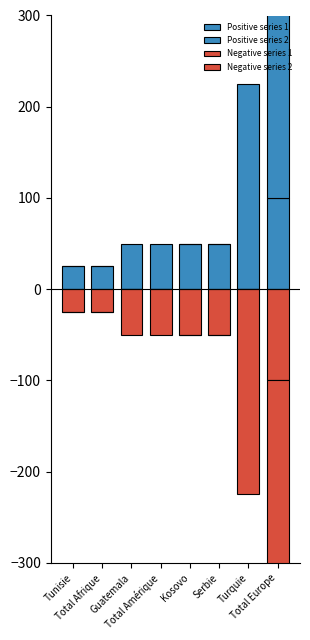

Reading right to left, what are all the values shown in this chart?

Positive series 1: 100	0	50	50	0	0	25	25
Positive series 2: 225	225	0	0	50	50	0	0
Negative series 1: -100	0	-50	-50	0	0	-25	-25
Negative series 2: -225	-225	0	0	-50	-50	0	0